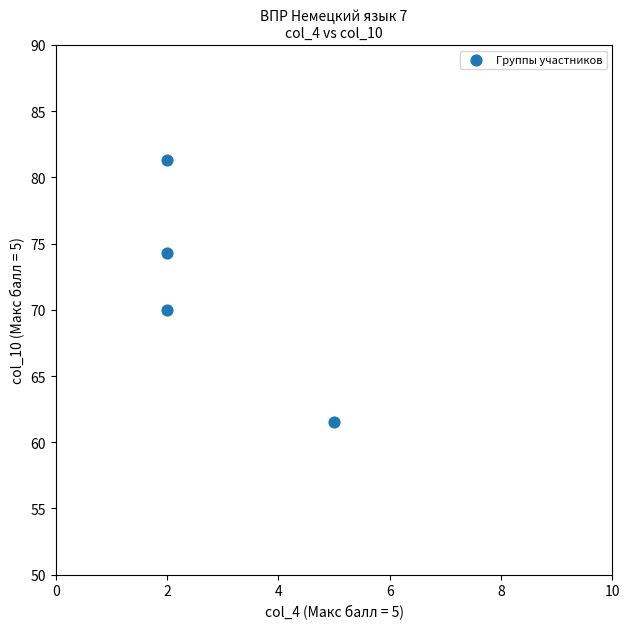

What Y value in the scatter plot is closest to 71?

70.0